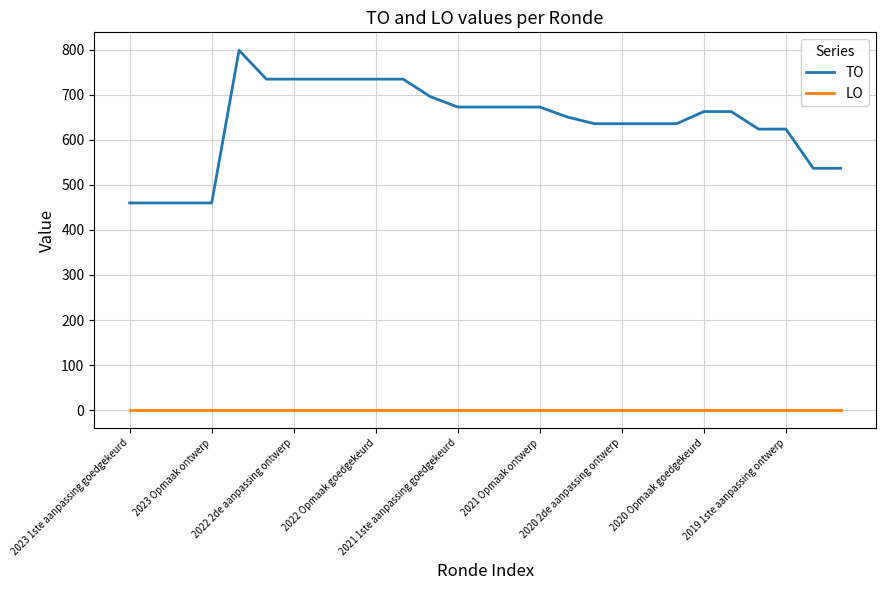

Is this an area chart (filled region under the line)?

No